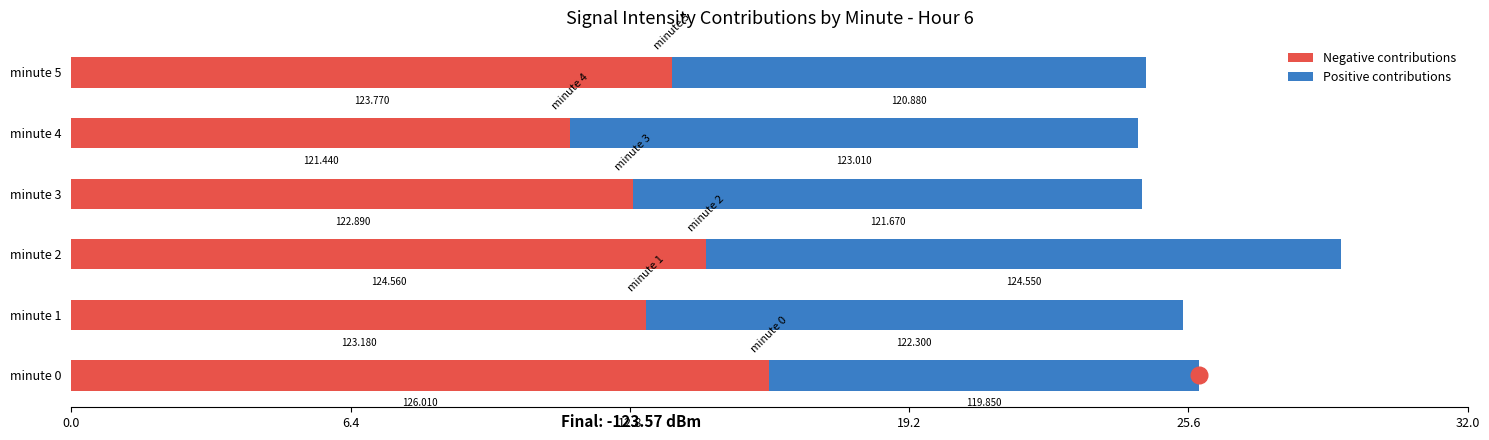

What are all the series names shown in the legend?

Negative contributions, Positive contributions